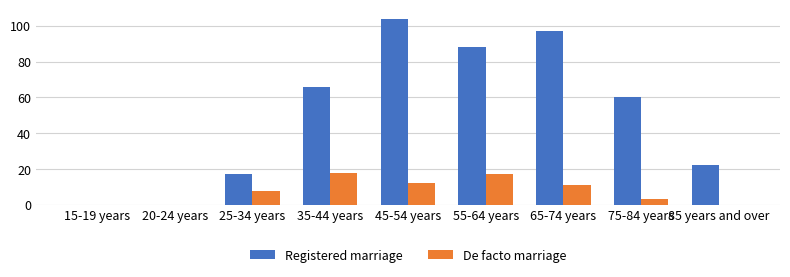

At which label is Registered marriage closest to 52?

75-84 years